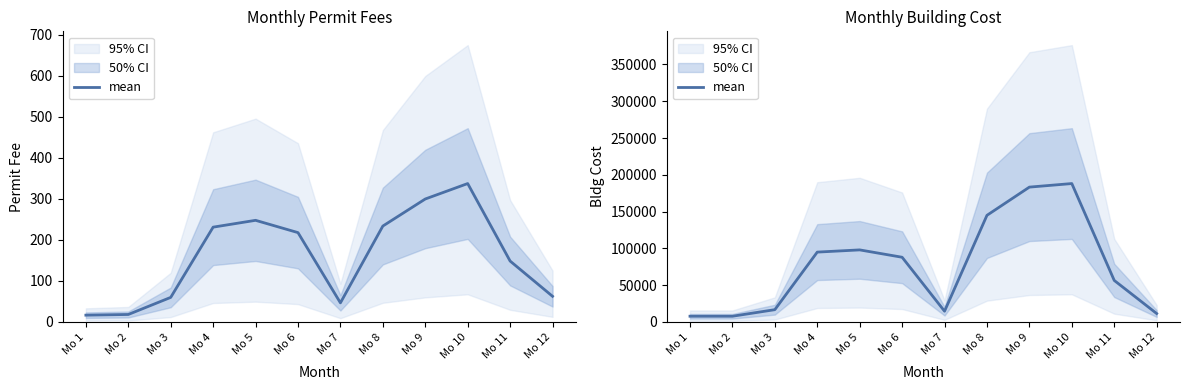

Rank the categories by value from highest to lowest.

Mo 10, Mo 9, Mo 8, Mo 5, Mo 4, Mo 6, Mo 11, Mo 3, Mo 7, Mo 12, Mo 1, Mo 2